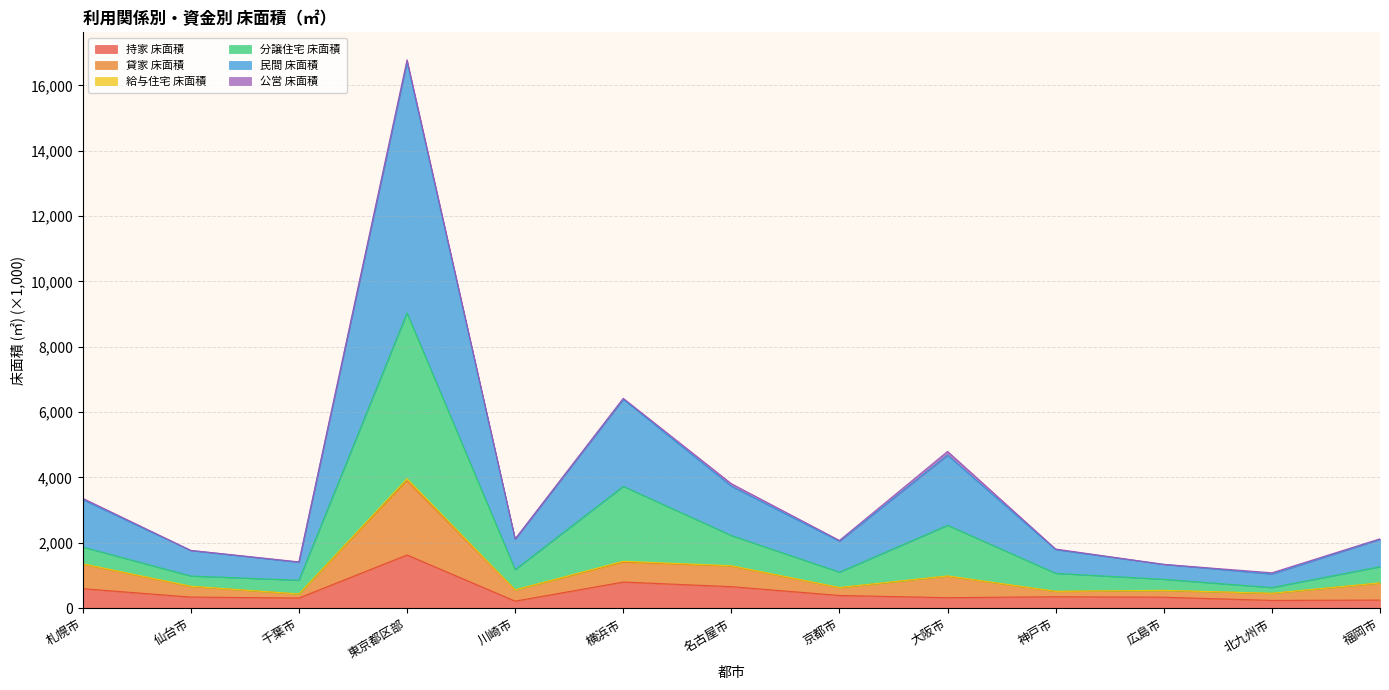

Does the chart have visible grid lines?

Yes